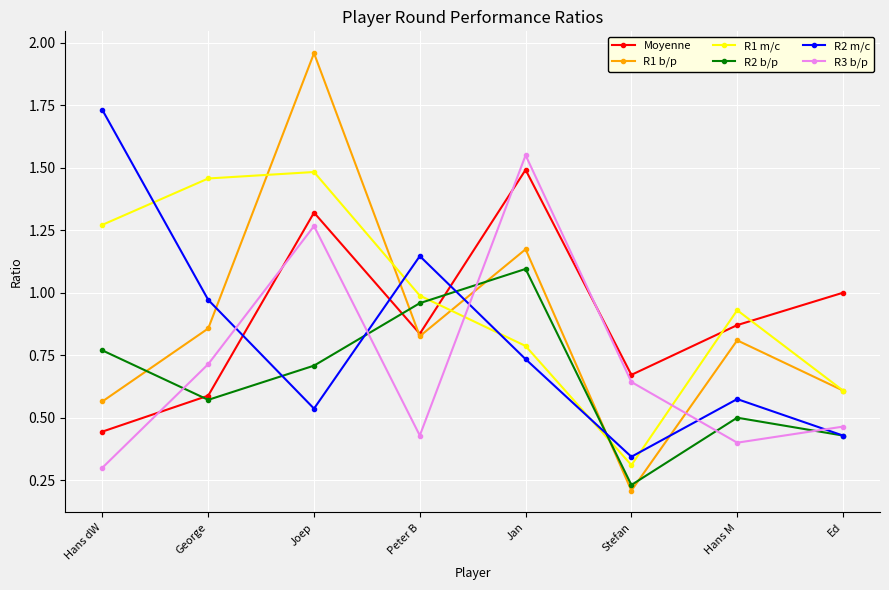

At Hans dW, list the series in order from largest to smallest.

R2 m/c, R1 m/c, R2 b/p, R1 b/p, Moyenne, R3 b/p